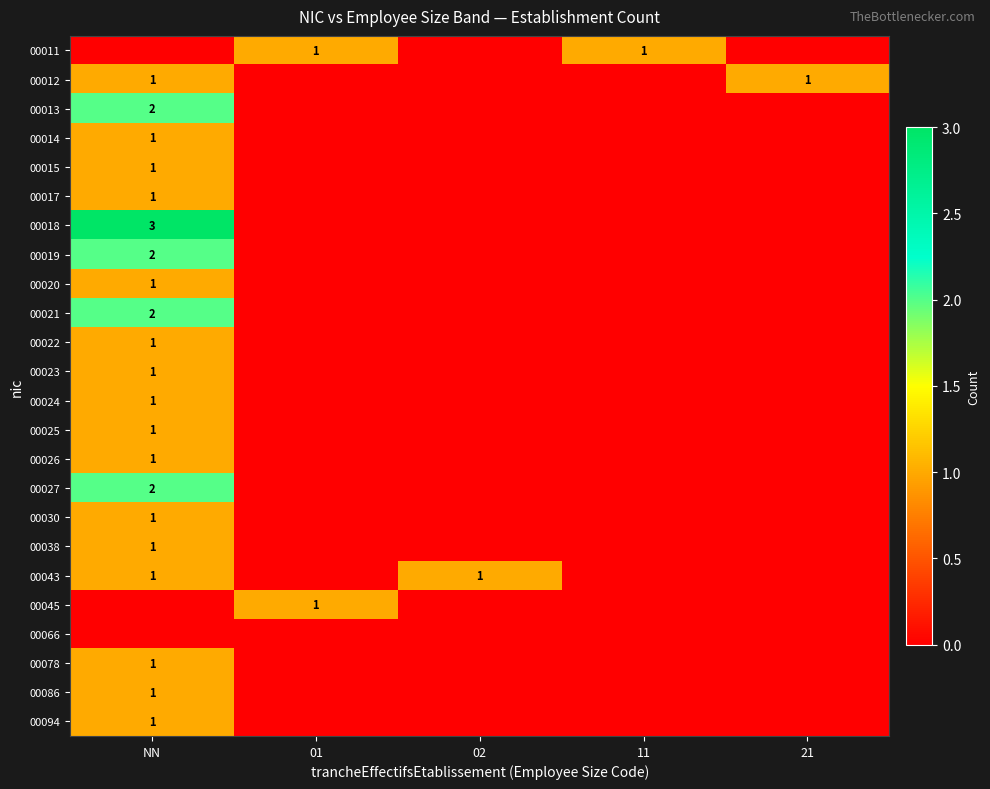

True or false: 00012 has a value of 0 at NN.

False